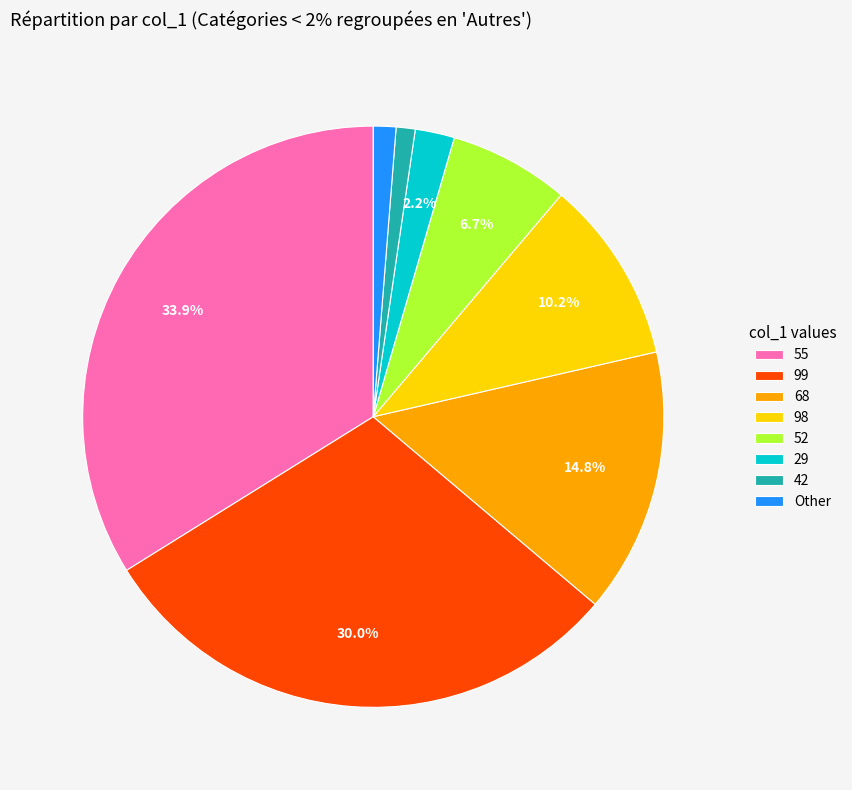

To the nearest percent, what is the difference between the largest and smallest slice percentages?

33%